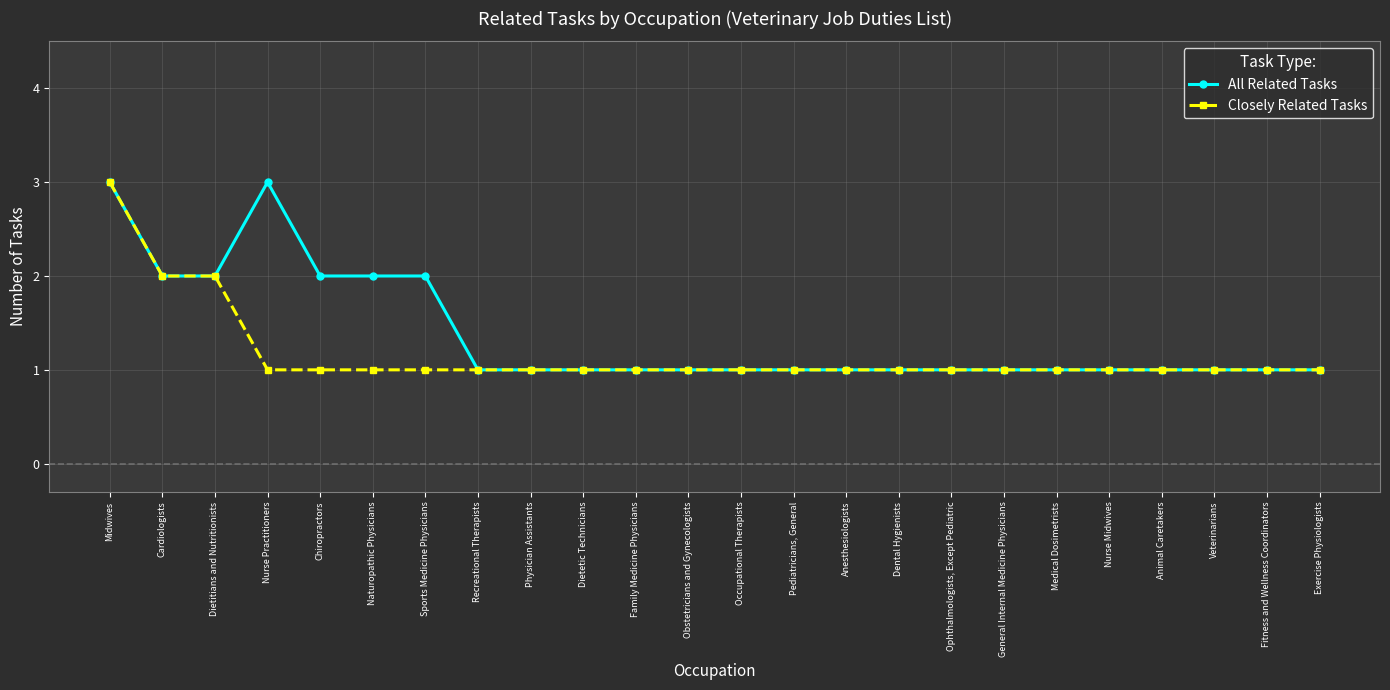

Read the Closely Related Tasks value at Animal Caretakers.

1